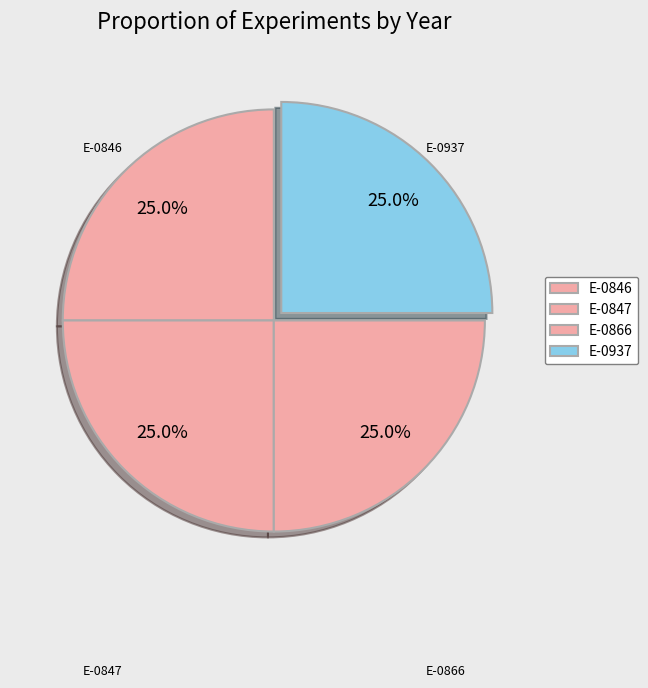

Count the number of slices in the pie.

4